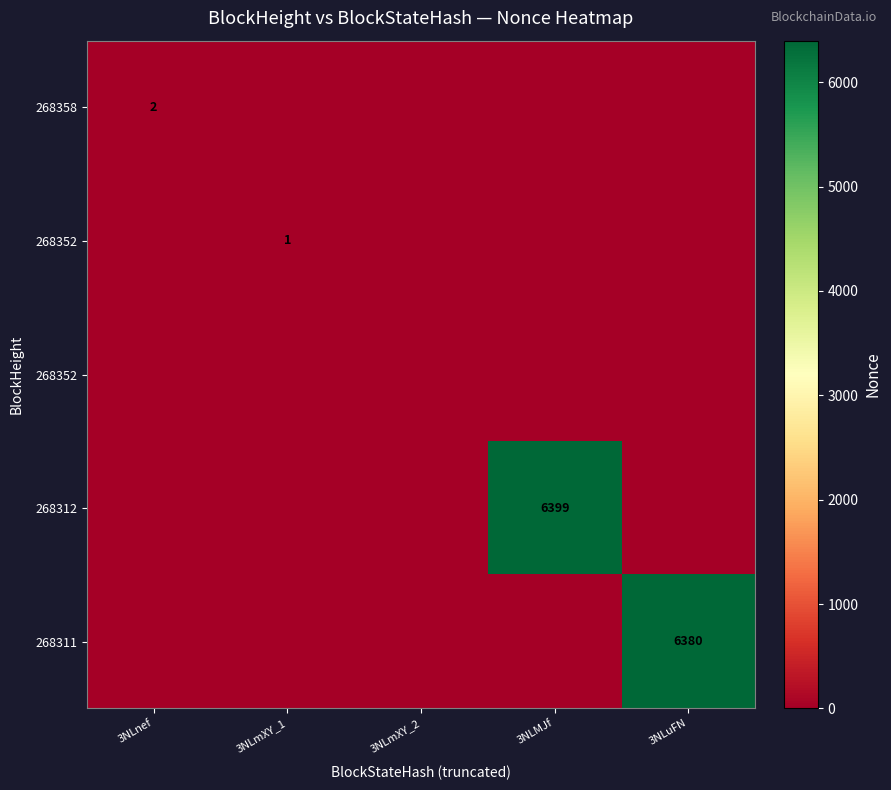

What is the total value across all series at 3NLmXY_1?

1